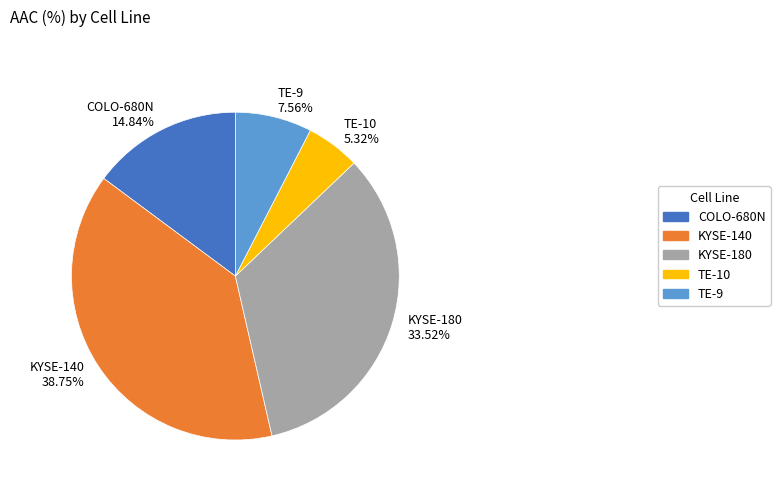

How much of the chart is everything except COLO-680N?

85.2%